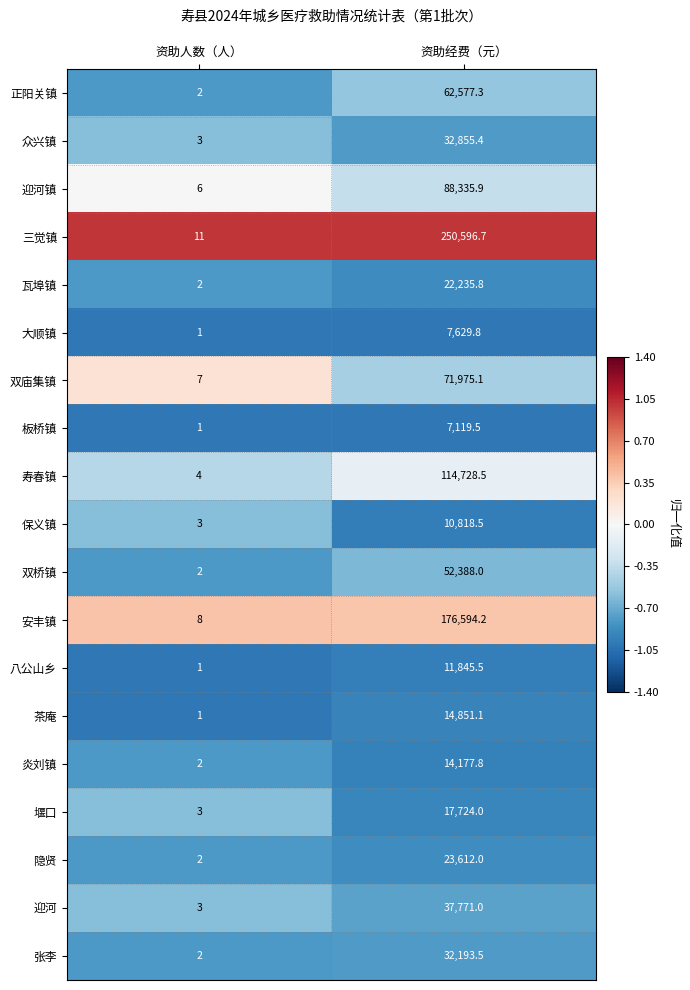

What is the difference between the 双庙集镇 values at 资助经费（元） and 资助人数（人）?

71968.1